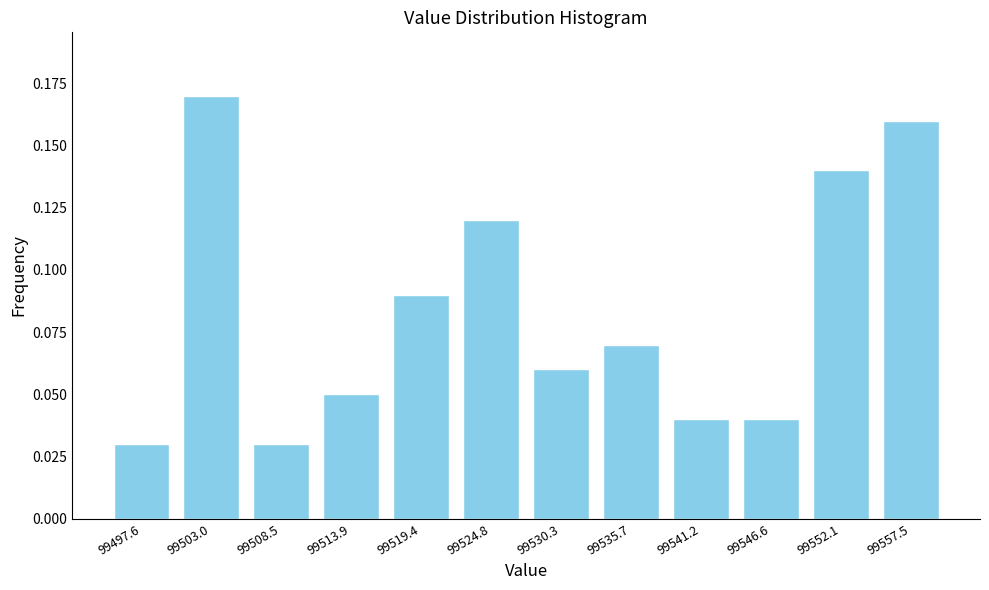

How many values are between 0 and 1?

12